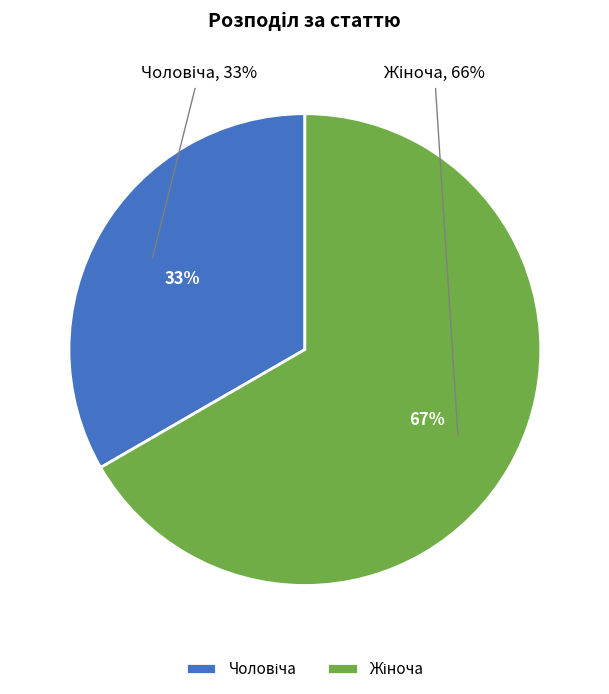

Which category accounts for the majority?

Жіноча